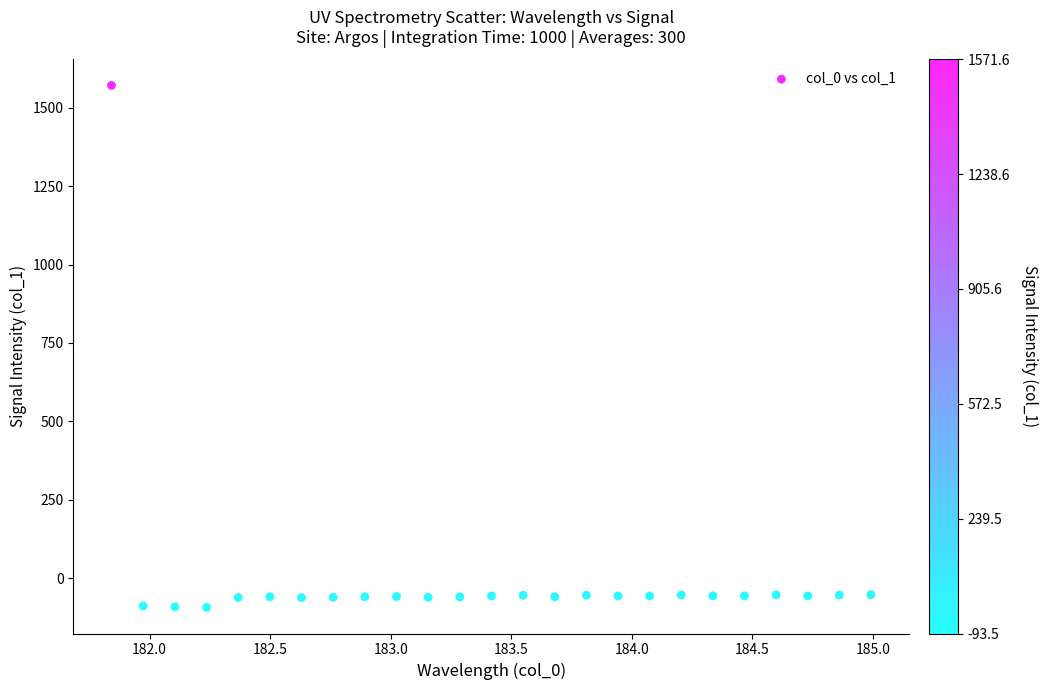

What is the range of X values (max minus min)?

3.1